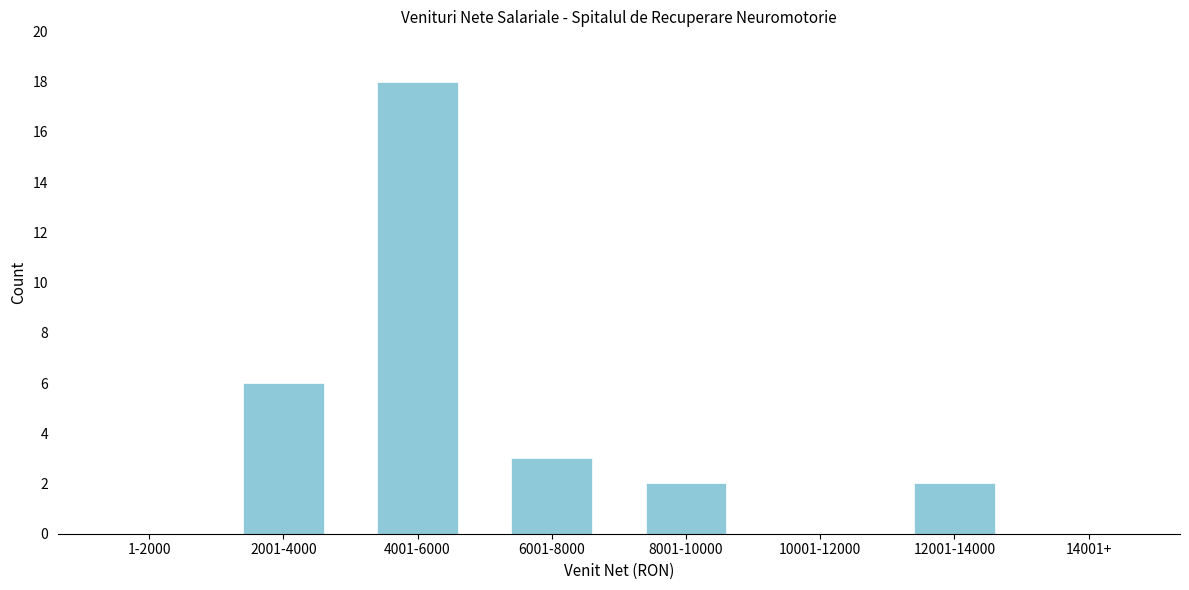

What is the change in value from 1-2000 to 12001-14000?

+2